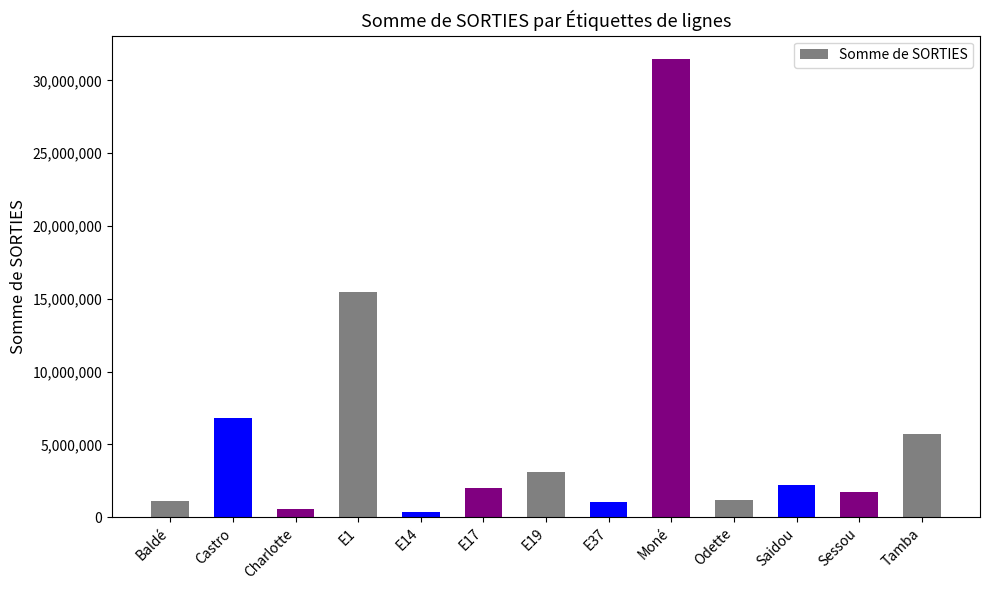

The value at Tamba is 1754354. True or false?

False